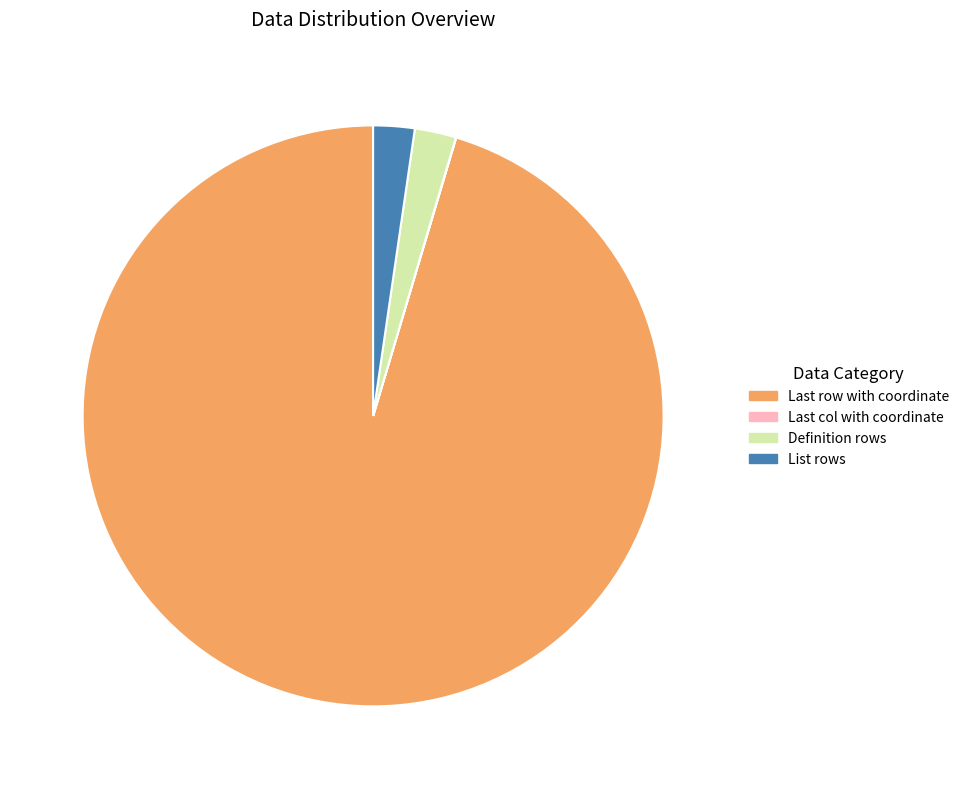

Which slice represents more than half of the pie?

Last row with coordinate